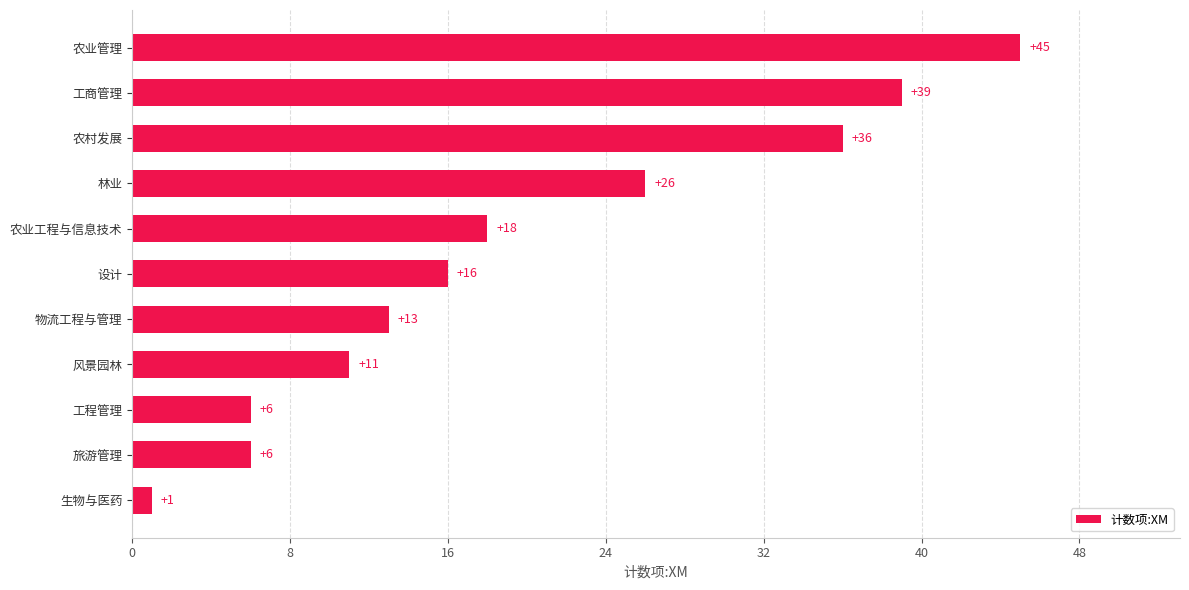

What is the sum of all values?

217